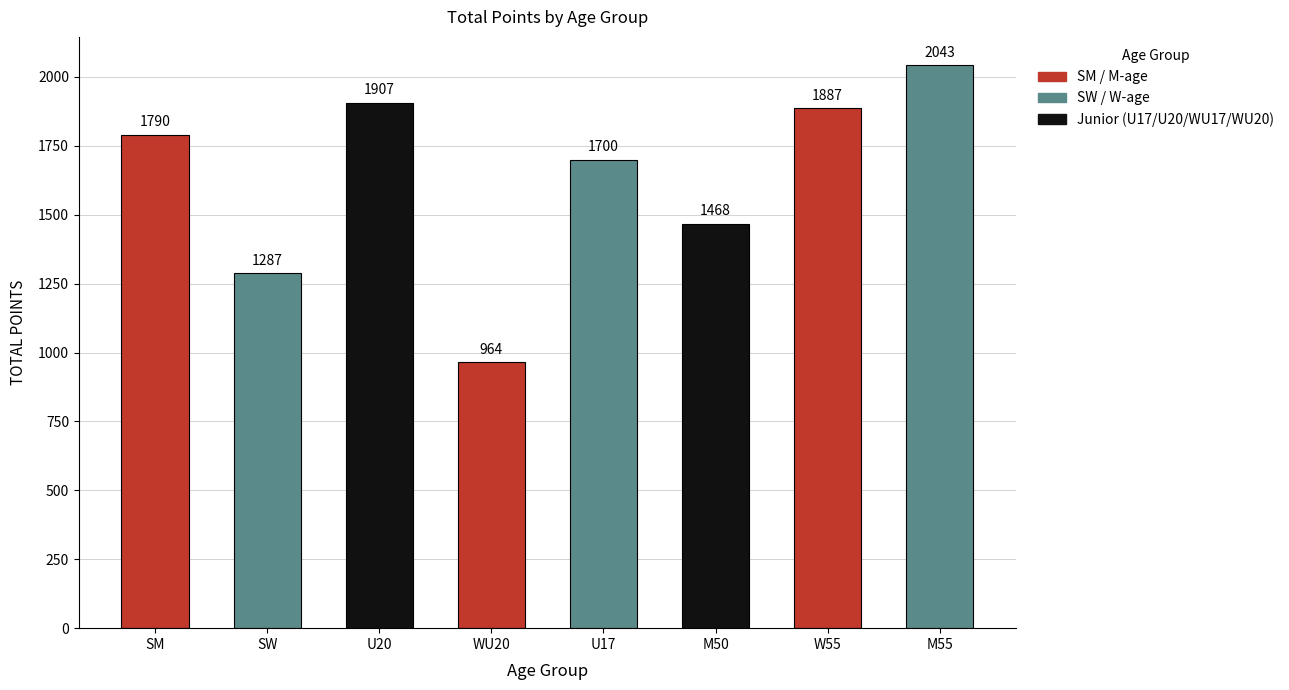

How many data points are less than 1790?

4